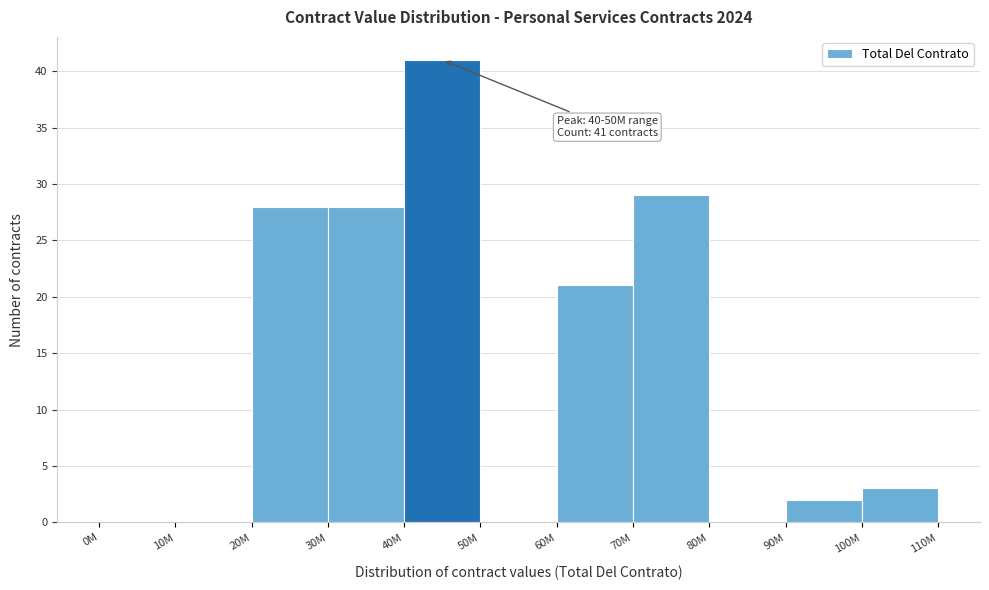

Reading left to right, transcribe all the data shown in this chart.

0M=0	10M=0	20M=28	30M=28	40M=41	50M=0	60M=21	70M=29	80M=0	90M=2	100M=3